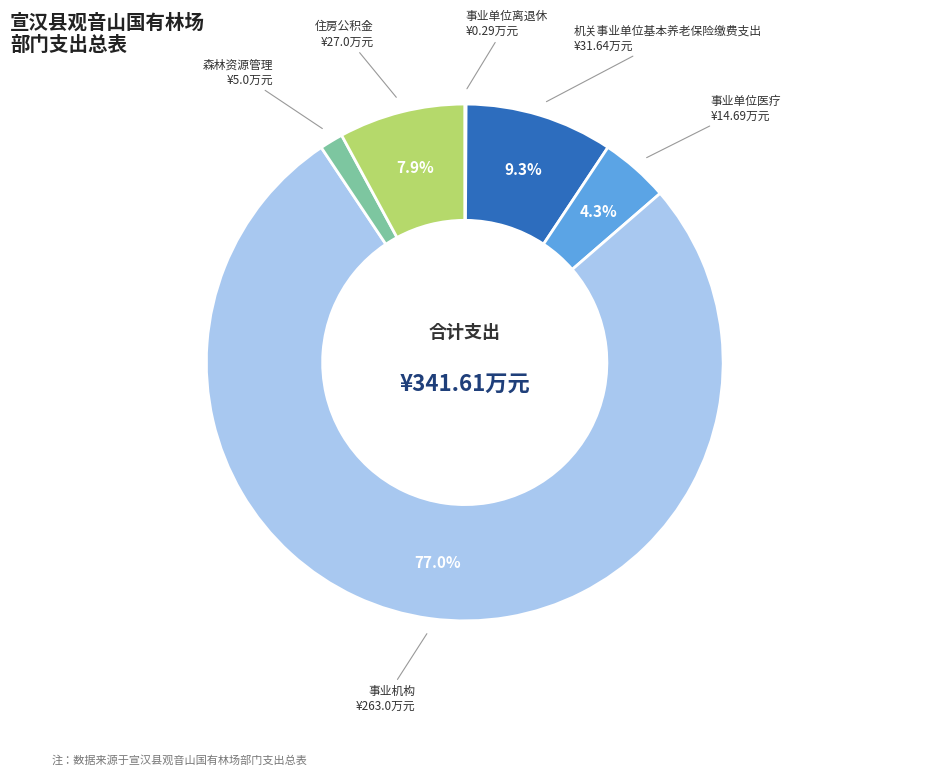

Does any single category account for the majority?

Yes